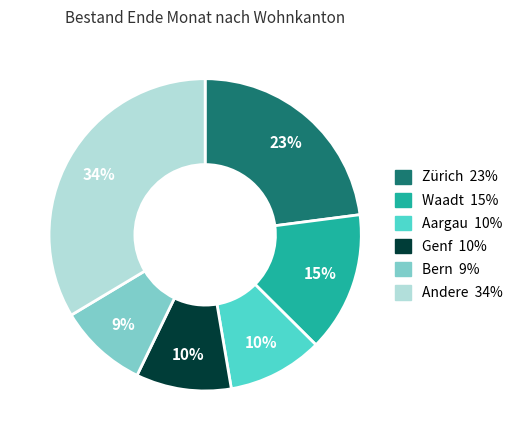

How many slices are in this pie chart?

6